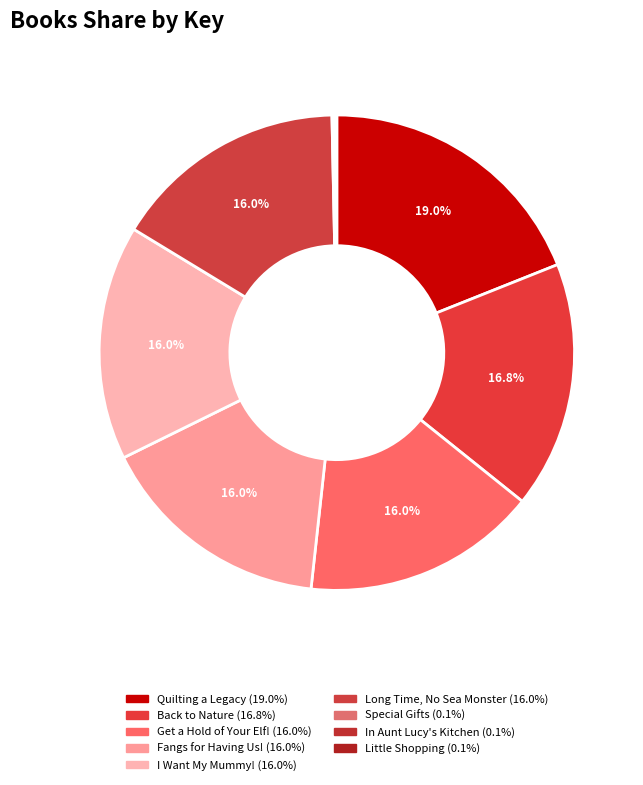

Rank the categories by value from highest to lowest.

Quilting a Legacy, Back to Nature, Get a Hold of Your Elf!, Fangs for Having Us!, Long Time, No Sea Monster, I Want My Mummy!, Special Gifts, In Aunt Lucy's Kitchen, Little Shopping